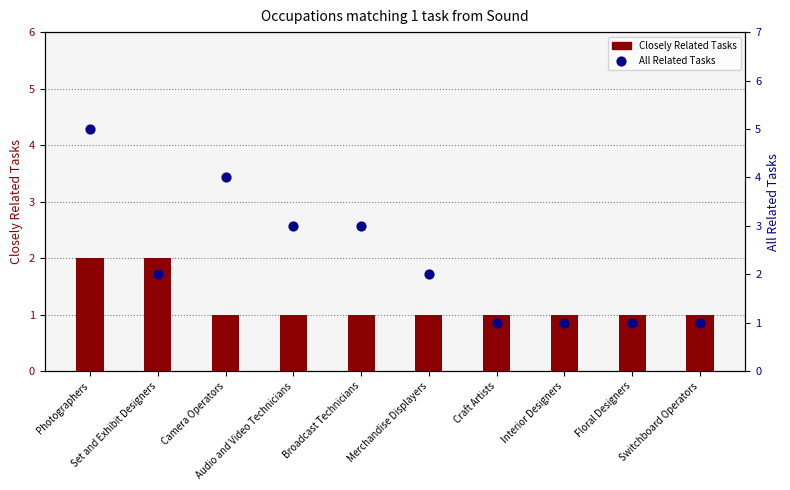

What are all the series names shown in the legend?

Closely Related Tasks, All Related Tasks